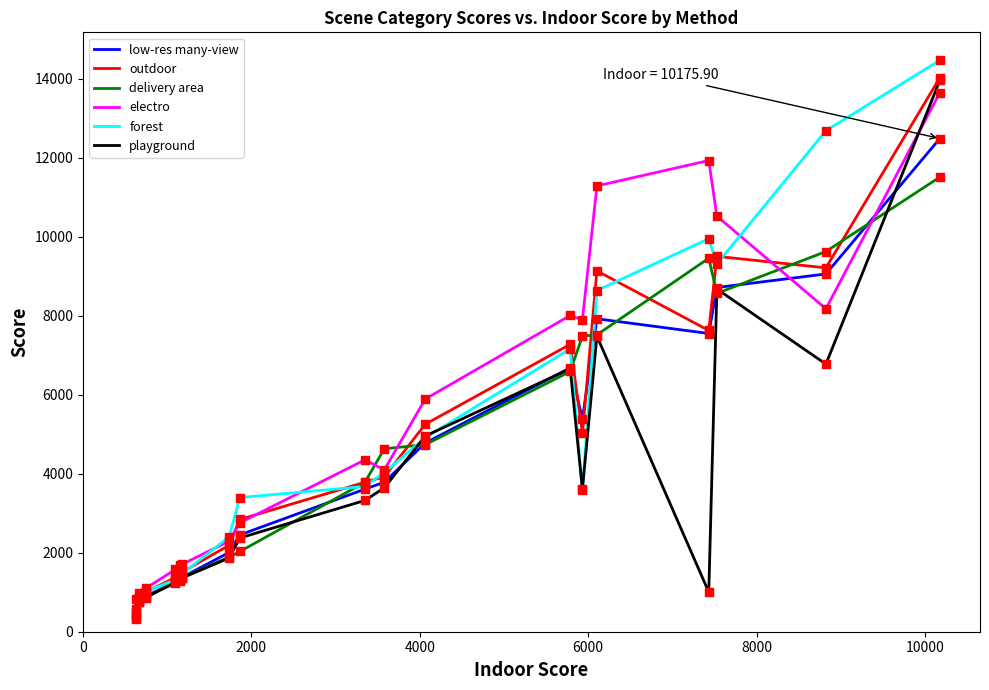

What is the lowest value of the playground series?

342.4